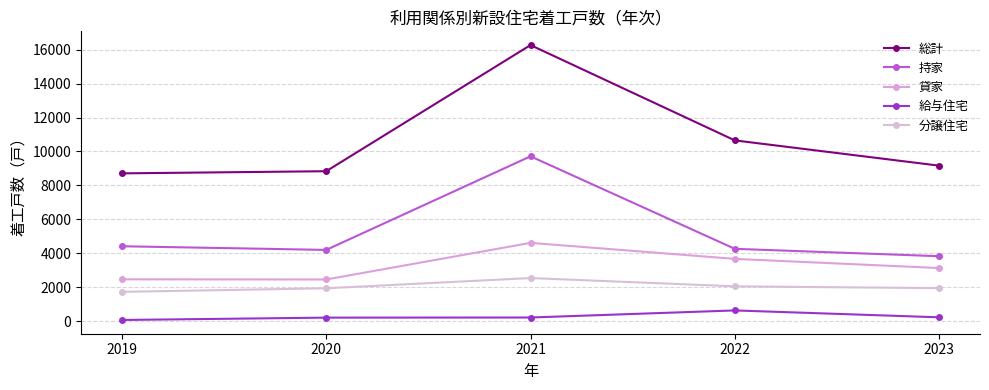

At which category does the chart reach its minimum across all series?

2019